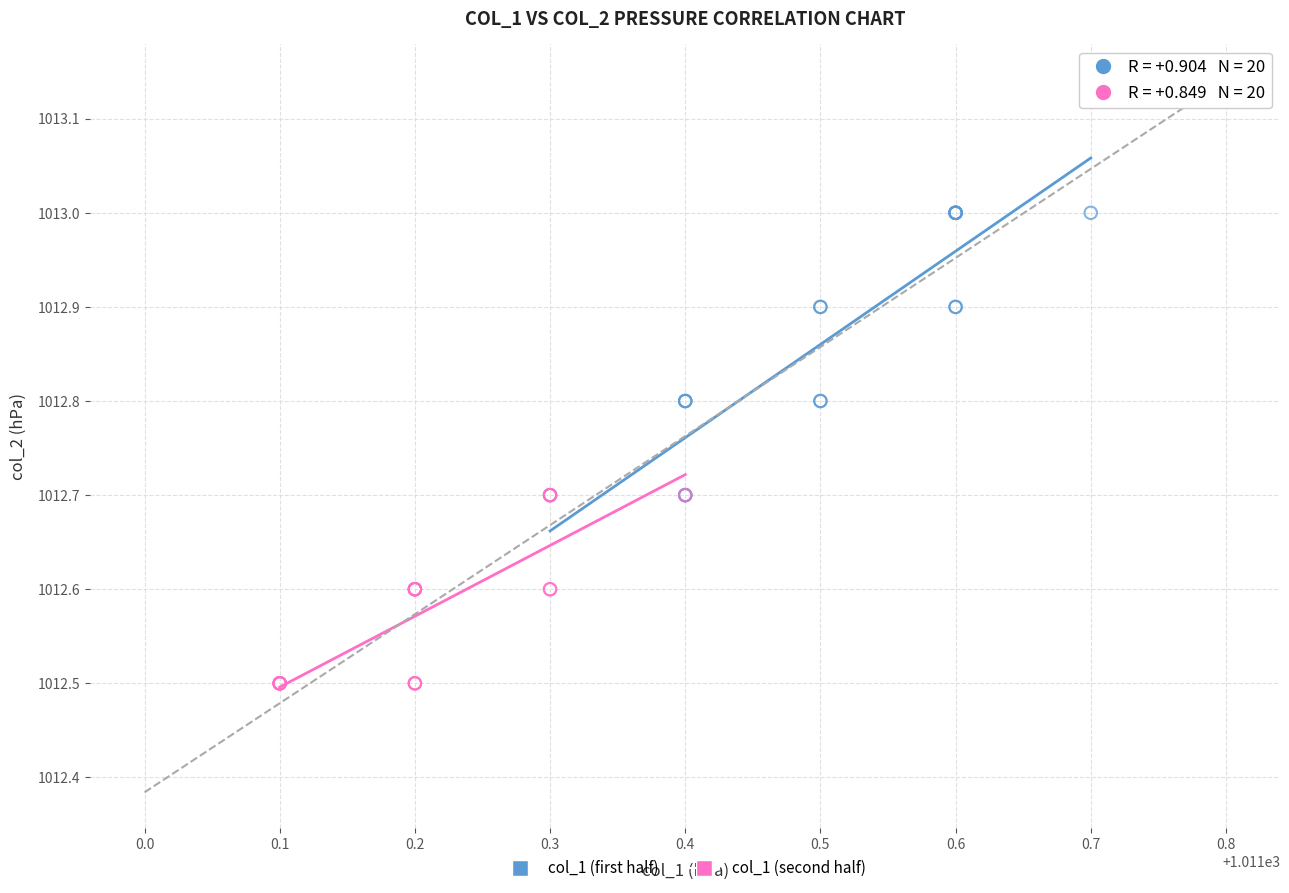

Which series contains the lowest Y value?

col_1 (second half)